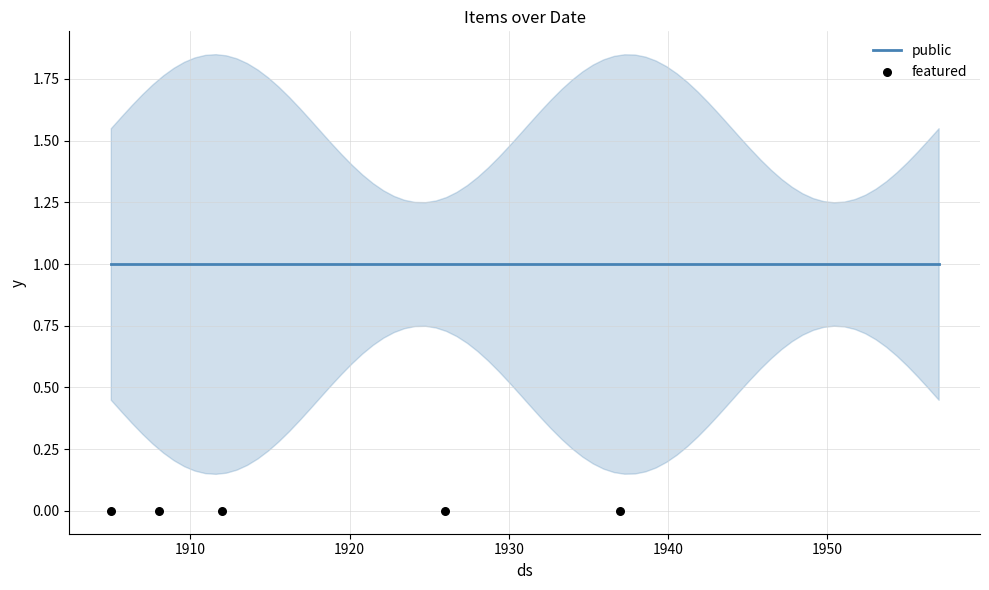

Which series reaches the maximum Y coordinate?

public